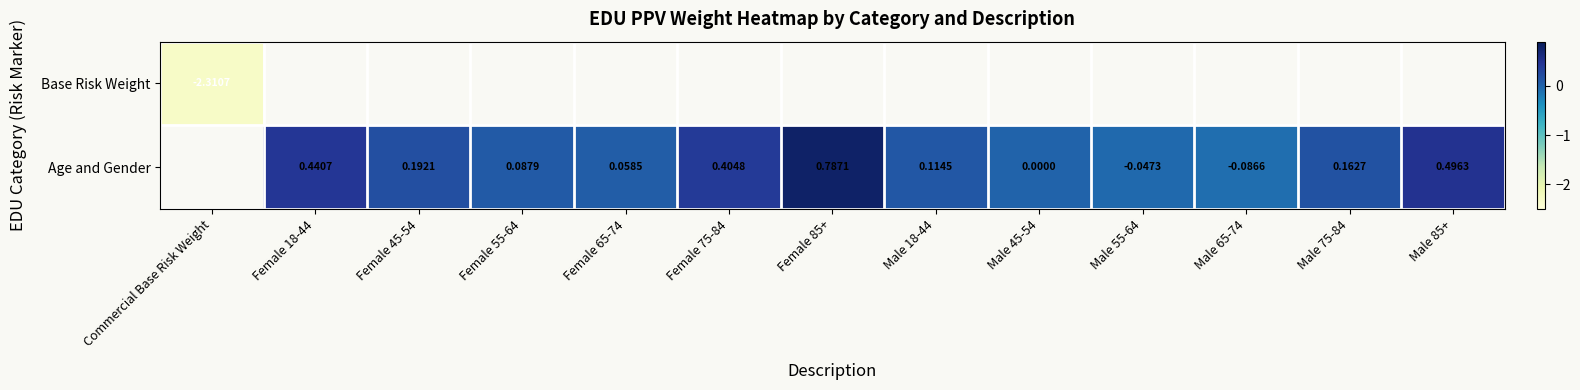

The value of Age and Gender at Female 55-64 is 0.1. True or false?

True